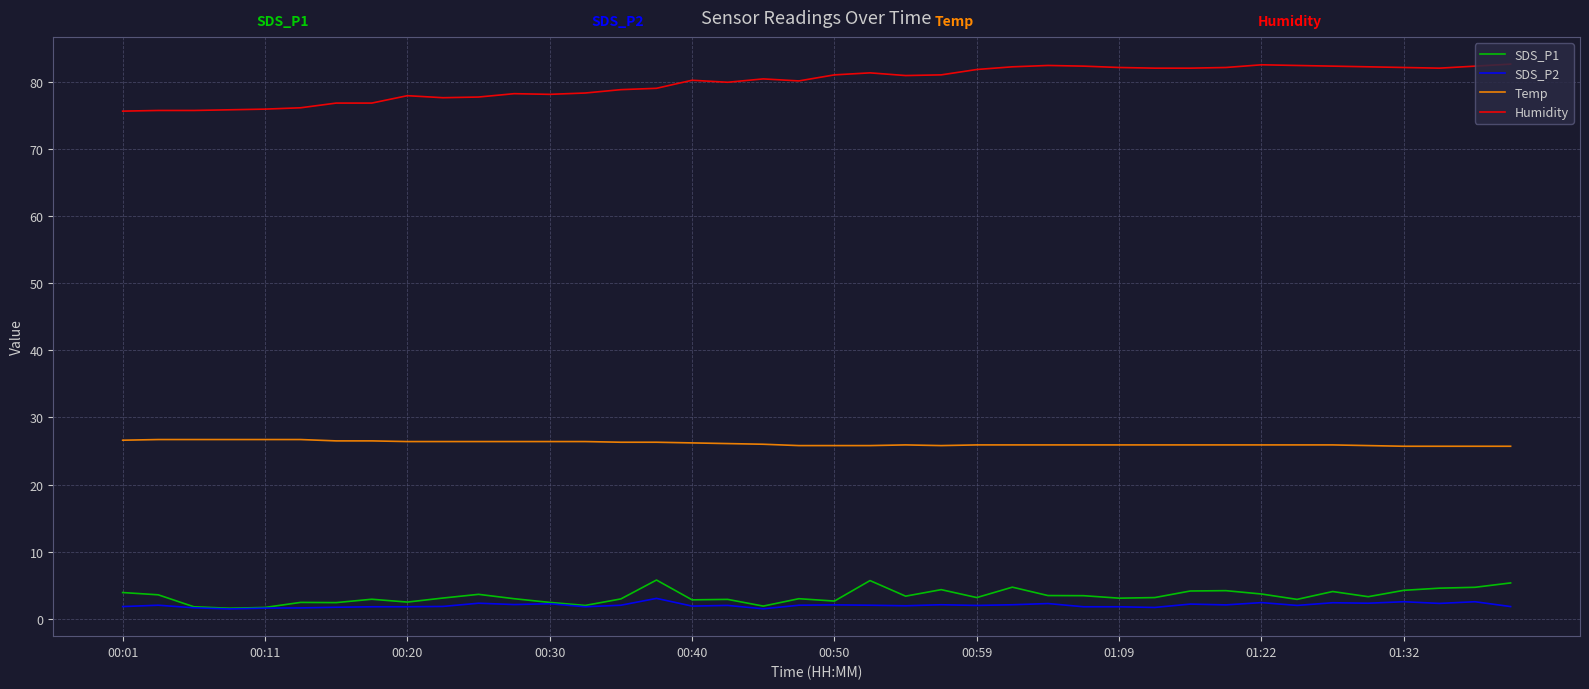

What are all the series names shown in the legend?

SDS_P1, SDS_P2, Temp, Humidity